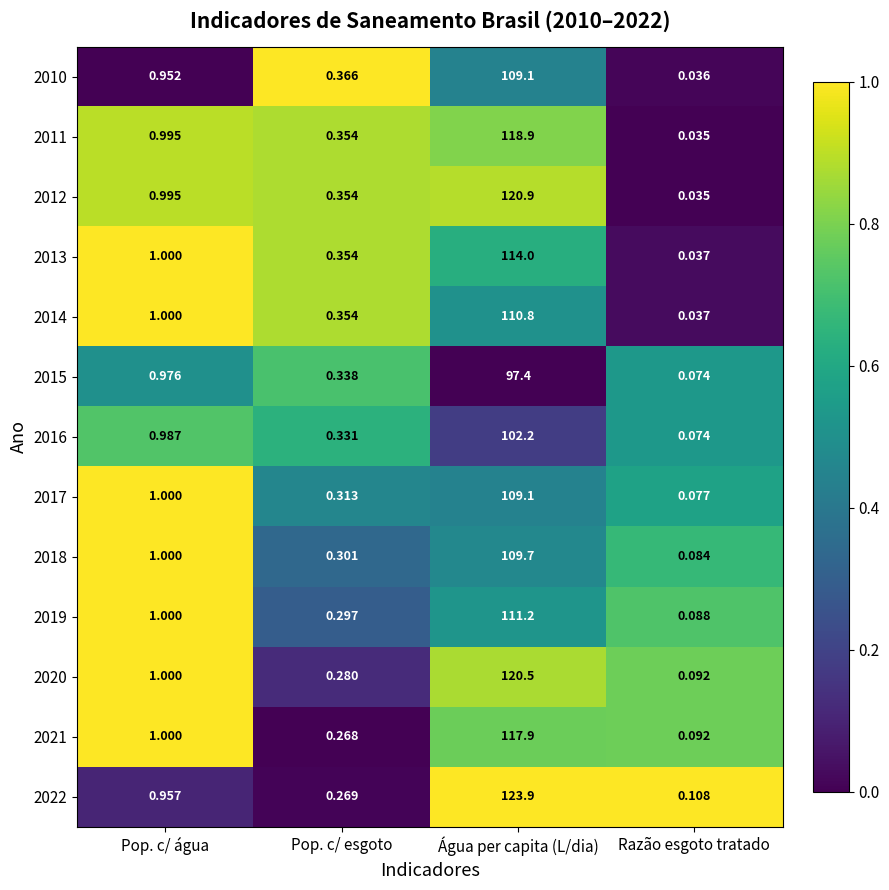

At which label is 2011 closest to 59?

Pop. c/ água